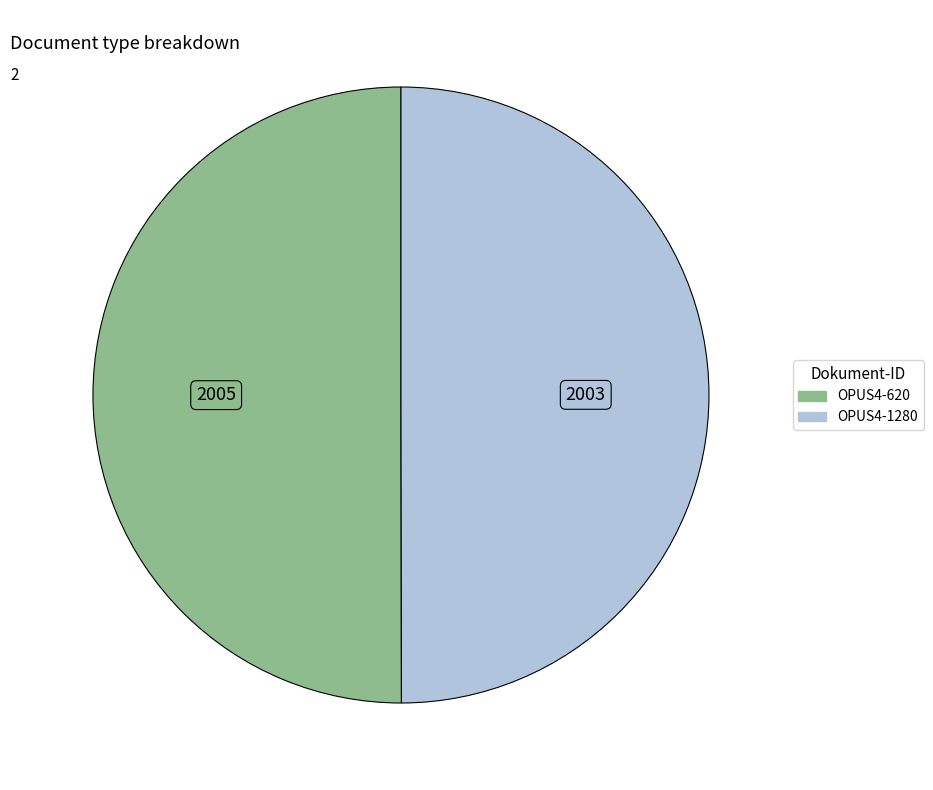

Is the sum of OPUS4-620 and OPUS4-1280 greater than half?

Yes